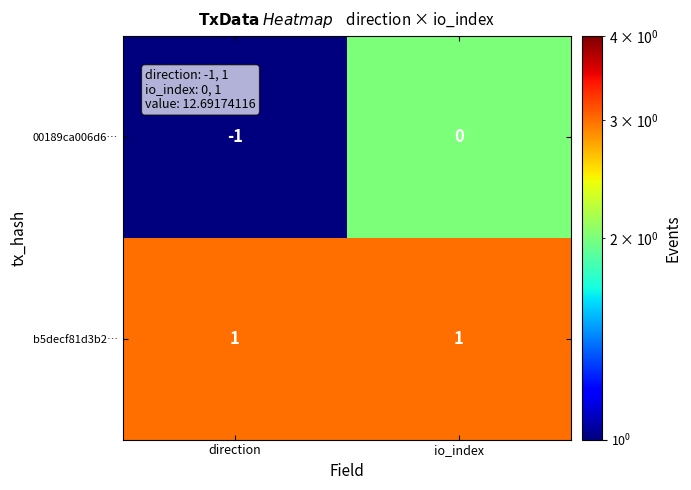

Is the value of b5decf81d3b2… at direction greater than the value of 00189ca006d6… at direction?

Yes